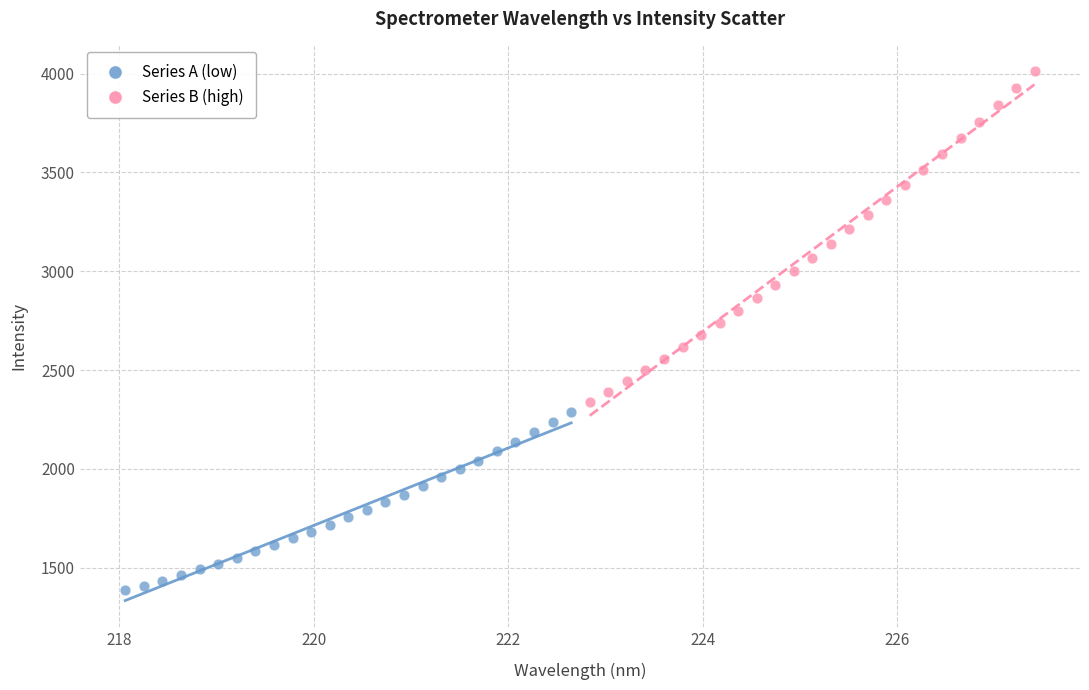

Which series reaches the minimum Y coordinate?

Series A (low)